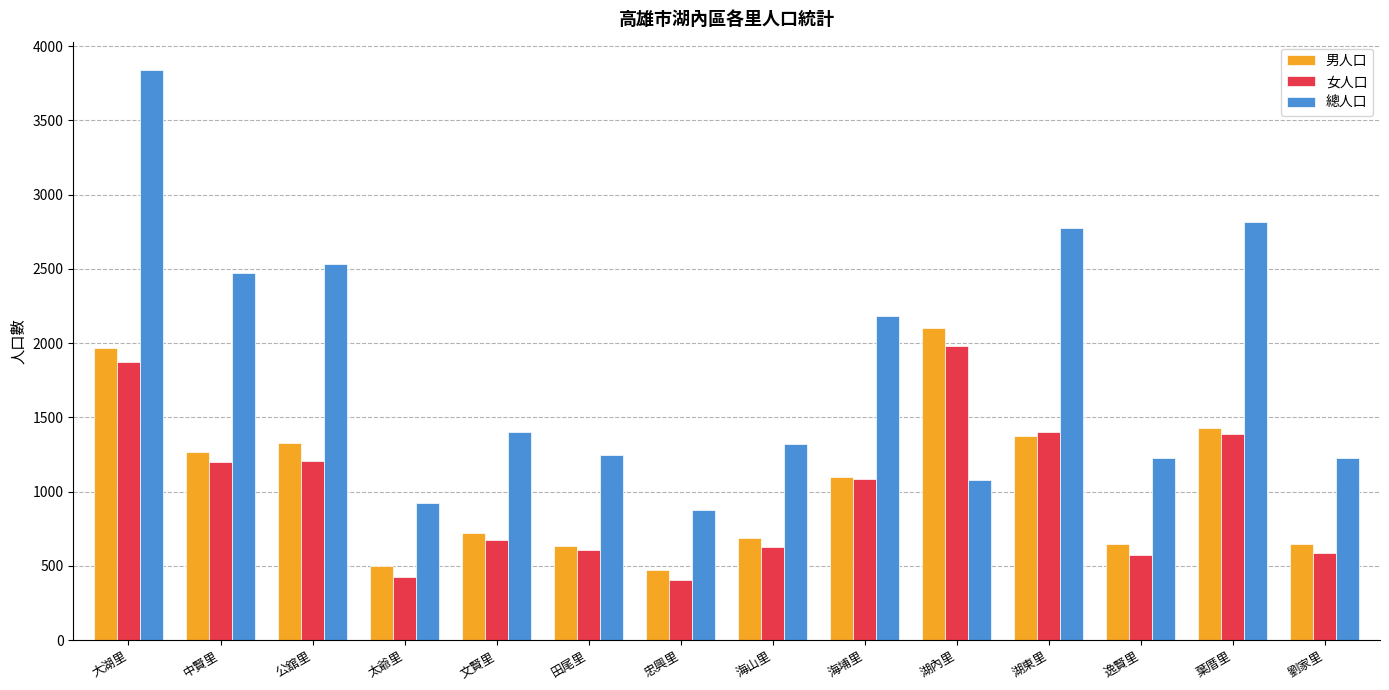

What is the sum of the 總人口 values at 文賢里 and 湖內里?

2480